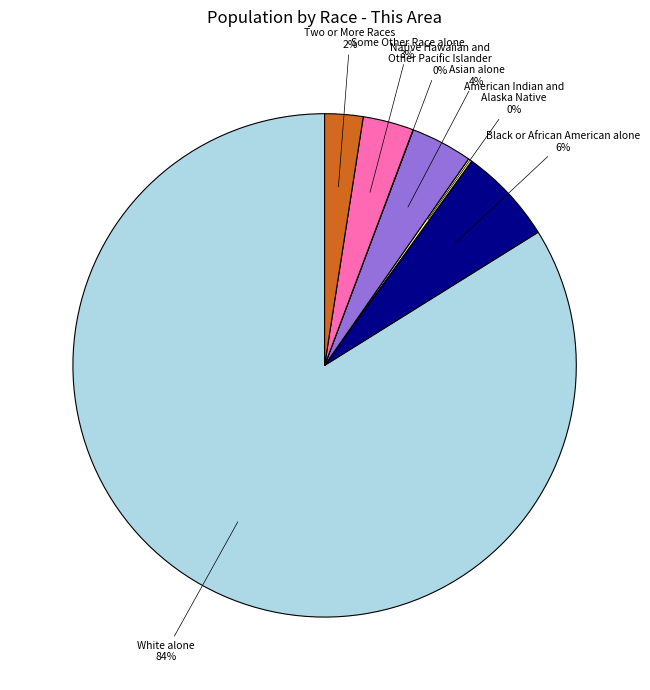

Is the sum of Black or African American alone and Asian alone greater than half?

No